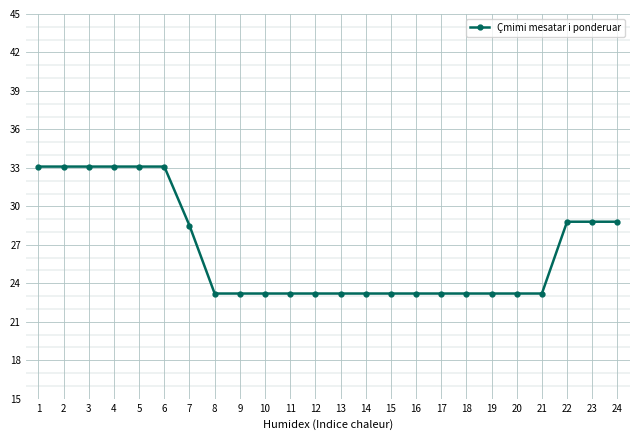

Reading left to right, transcribe all the data shown in this chart.

33.1	33.1	33.1	33.1	33.1	33.1	28.5	23.2	23.2	23.2	23.2	23.2	23.2	23.2	23.2	23.2	23.2	23.2	23.2	23.2	23.2	28.8	28.8	28.8